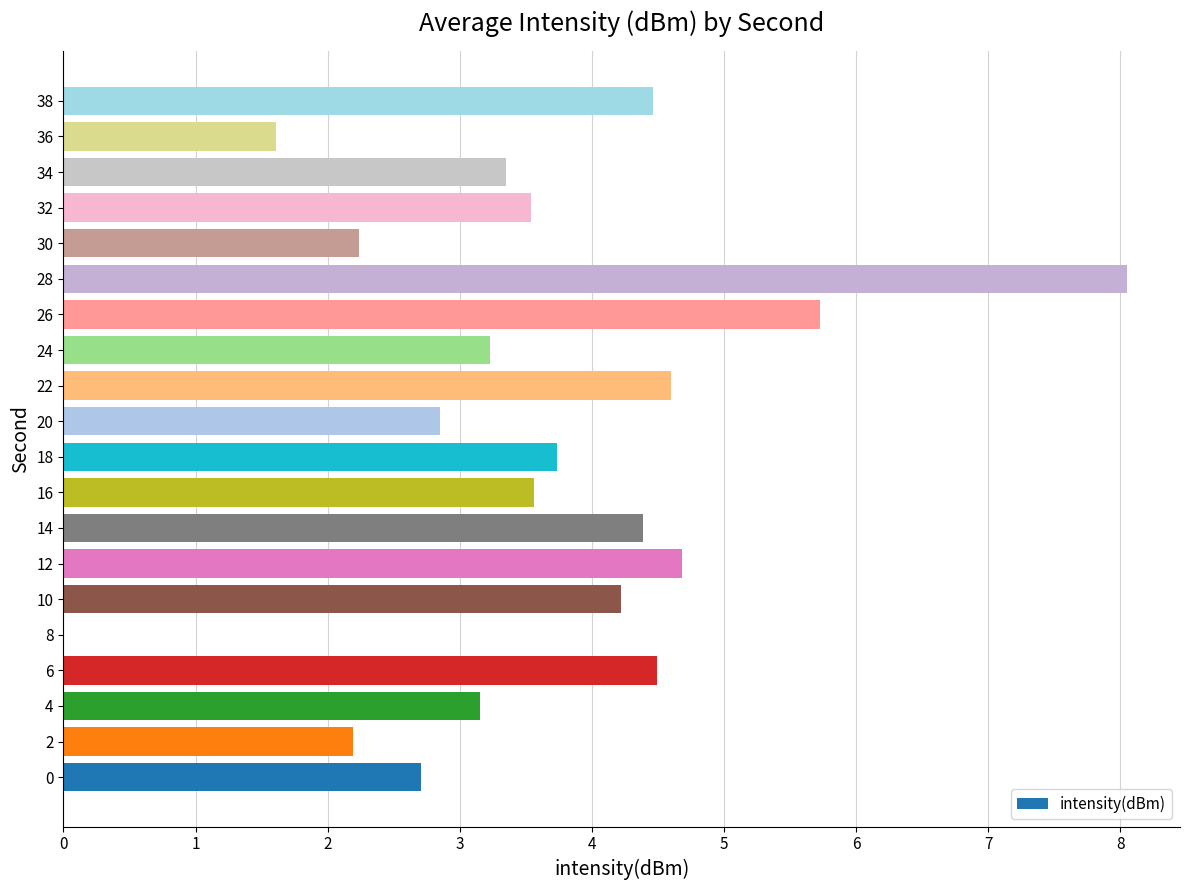

What is the change in value from 8 to 38?

+4.5